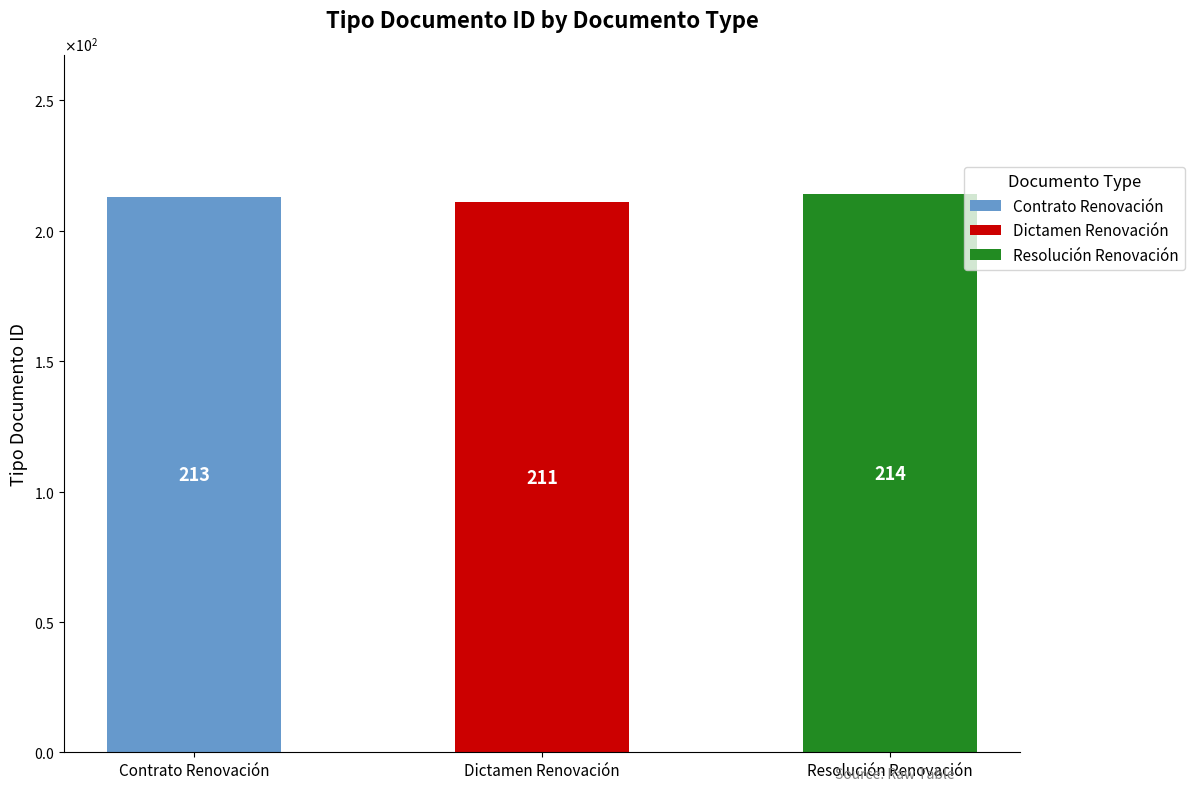

True or false: the data shows 214 at Resolución Renovación.

True